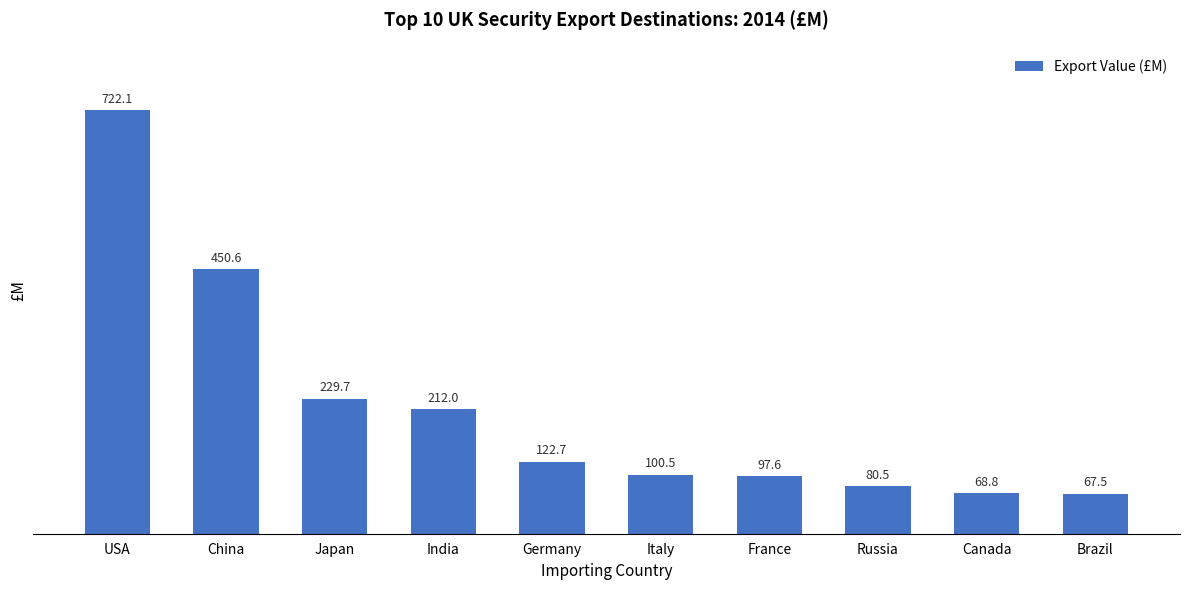

How many series are shown in this chart?

1